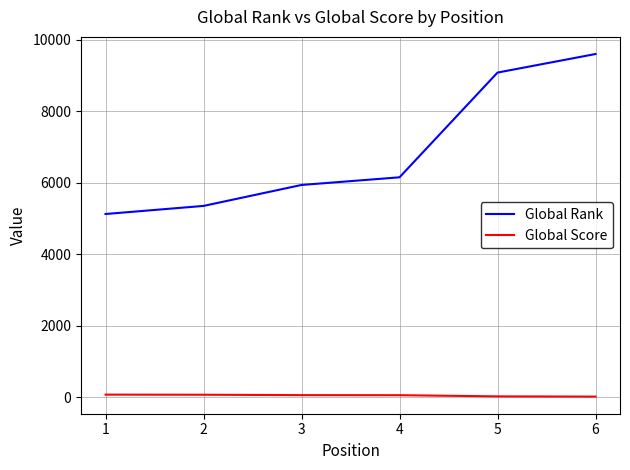

The value of Global Rank at 3 is 10225. True or false?

False